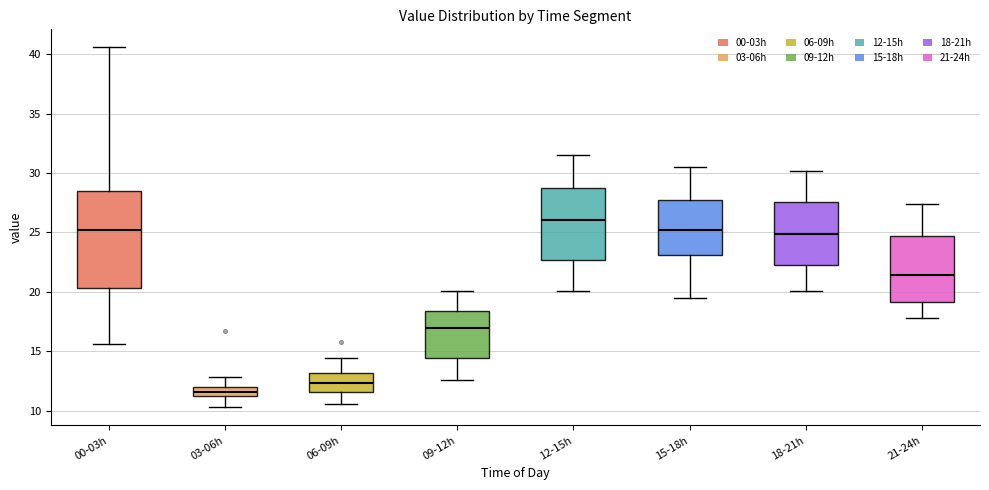

Where is the lower edge of the box for 21-24h on the y-axis? The values are not printed on the chart, so give them approximately, as read against the axis.

19.0